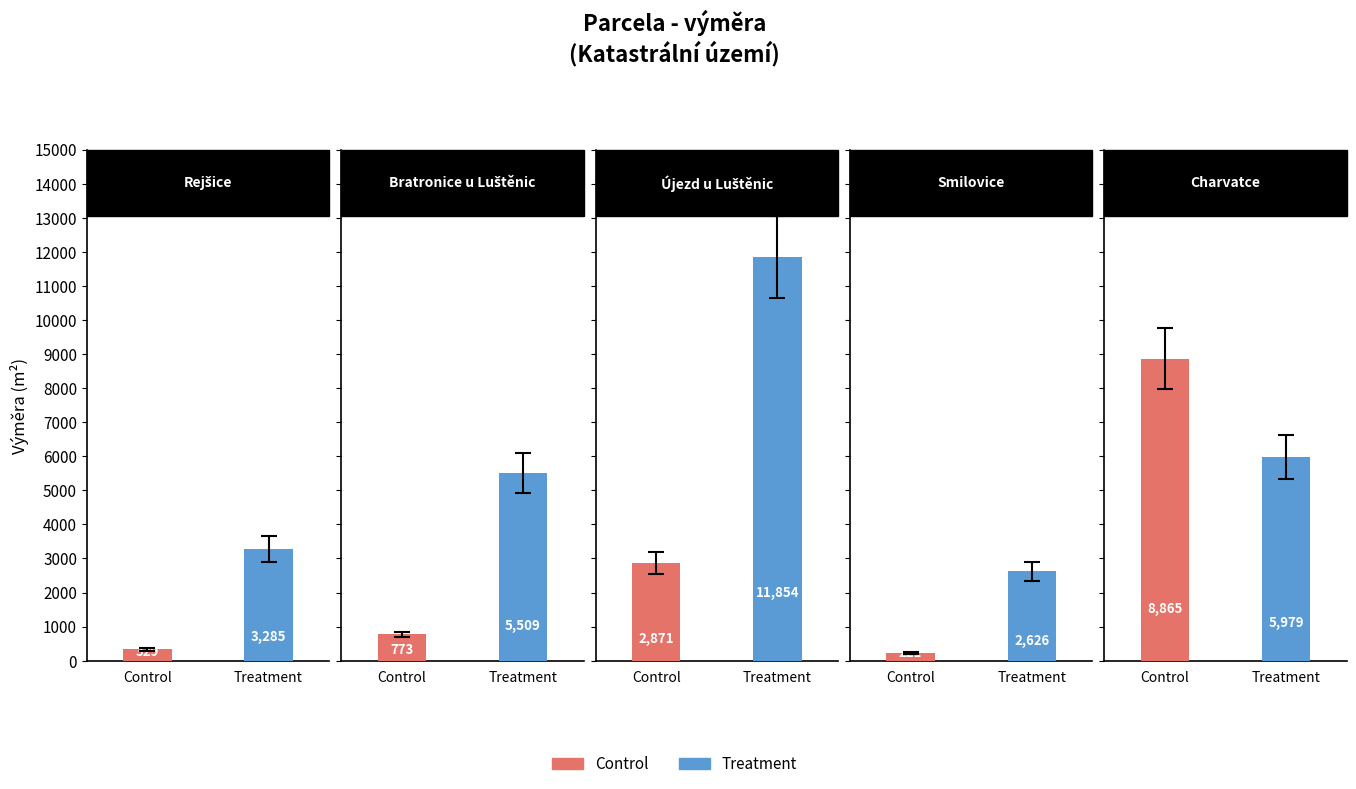

At which label does Treatment reach its minimum?

Smilovice